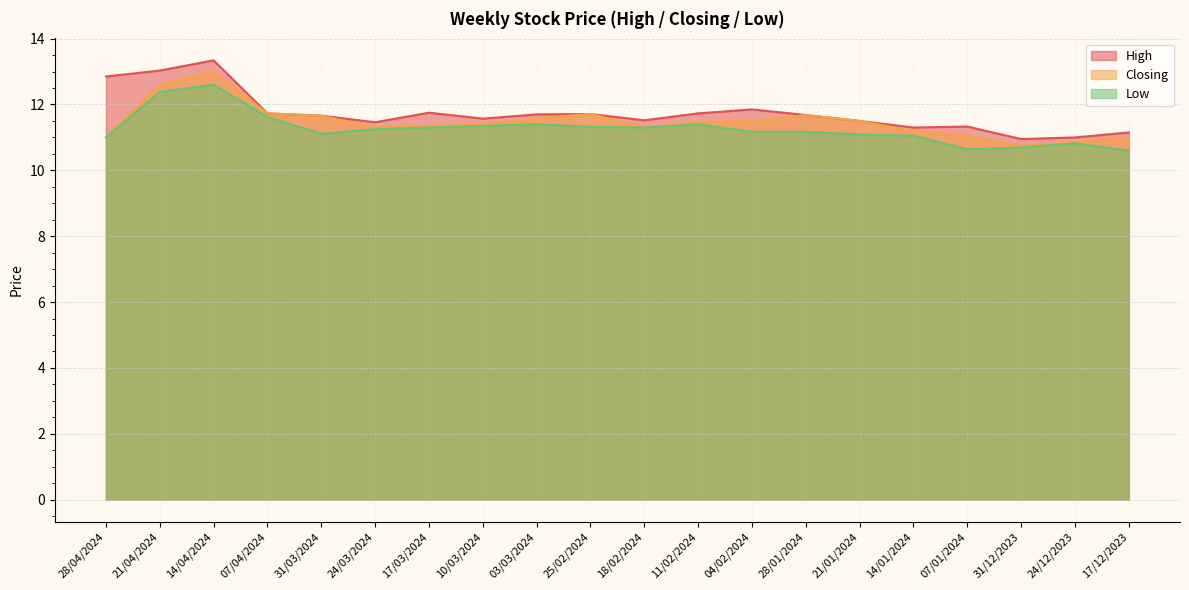

Reading left to right, list all the values displayed in this chart.

High: 28/04/2024=12.8	21/04/2024=13.0	14/04/2024=13.3	07/04/2024=11.7	31/03/2024=11.7	24/03/2024=11.5	17/03/2024=11.8	10/03/2024=11.6	03/03/2024=11.7	25/02/2024=11.7	18/02/2024=11.5	11/02/2024=11.7	04/02/2024=11.8	28/01/2024=11.7	21/01/2024=11.5	14/01/2024=11.3	07/01/2024=11.3	31/12/2023=10.9	24/12/2023=11.0	17/12/2023=11.2
Closing: 28/04/2024=11.0	21/04/2024=12.6	14/04/2024=13.0	07/04/2024=11.7	31/03/2024=11.7	24/03/2024=11.3	17/03/2024=11.3	10/03/2024=11.4	03/03/2024=11.6	25/02/2024=11.7	18/02/2024=11.3	11/02/2024=11.5	04/02/2024=11.5	28/01/2024=11.7	21/01/2024=11.5	14/01/2024=11.2	07/01/2024=11.1	31/12/2023=10.7	24/12/2023=10.8	17/12/2023=11.0
Low: 28/04/2024=11.0	21/04/2024=12.4	14/04/2024=12.6	07/04/2024=11.6	31/03/2024=11.1	24/03/2024=11.2	17/03/2024=11.3	10/03/2024=11.3	03/03/2024=11.4	25/02/2024=11.3	18/02/2024=11.3	11/02/2024=11.4	04/02/2024=11.2	28/01/2024=11.2	21/01/2024=11.1	14/01/2024=11.1	07/01/2024=10.6	31/12/2023=10.7	24/12/2023=10.8	17/12/2023=10.6